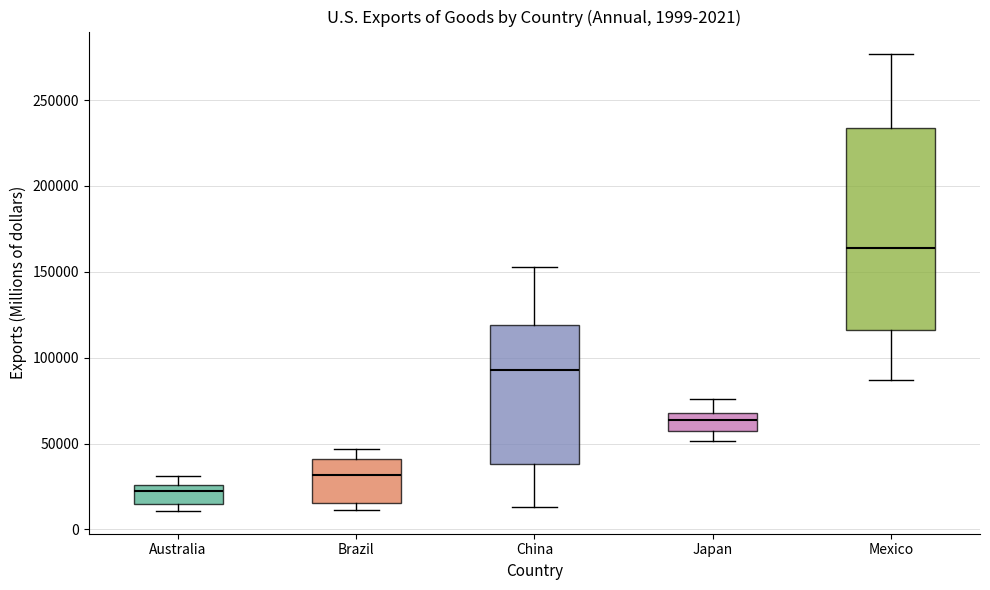

Which box has the highest median line?

Mexico